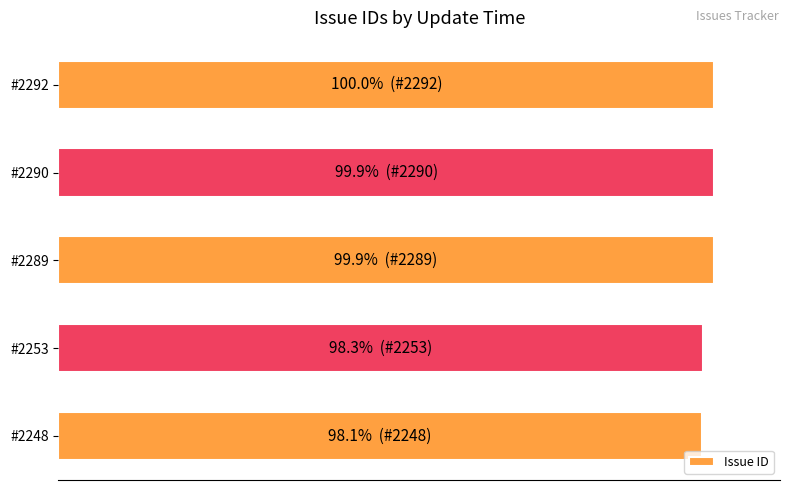

Count the number of categories in the chart.

5